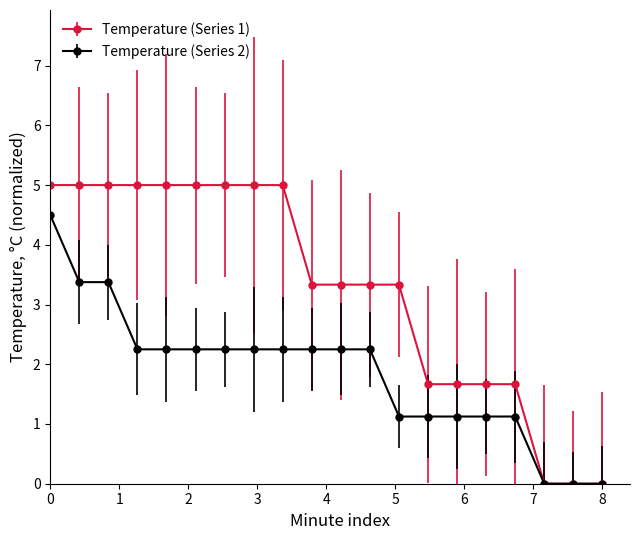

Which series has the largest range (max minus min)?

Temperature (Series 1)